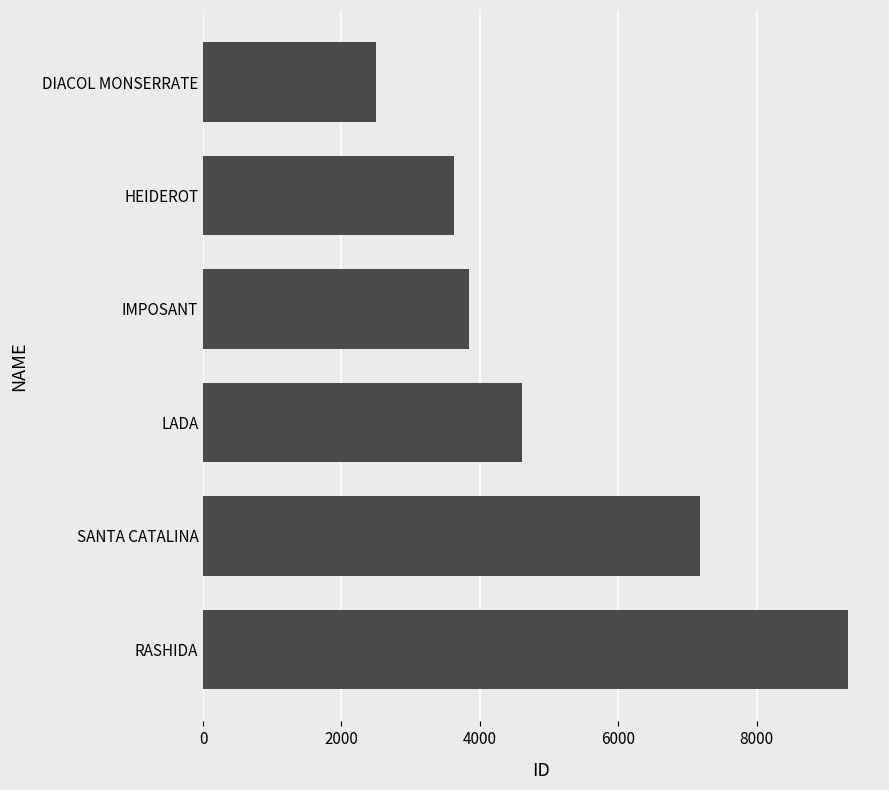

Read the value at LADA.

4603